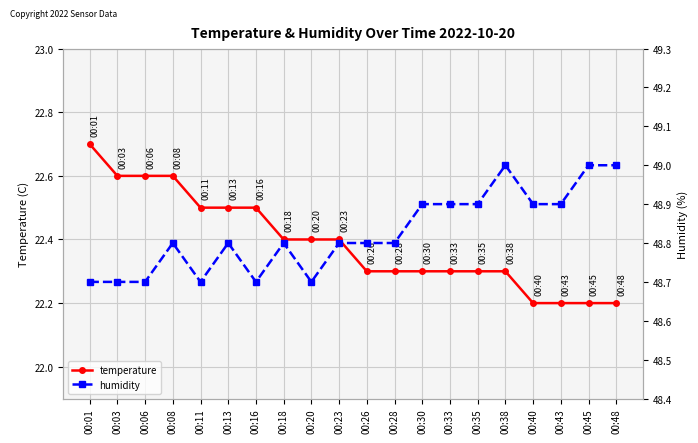

What is the value of the humidity point at the 15th from the left?

48.9